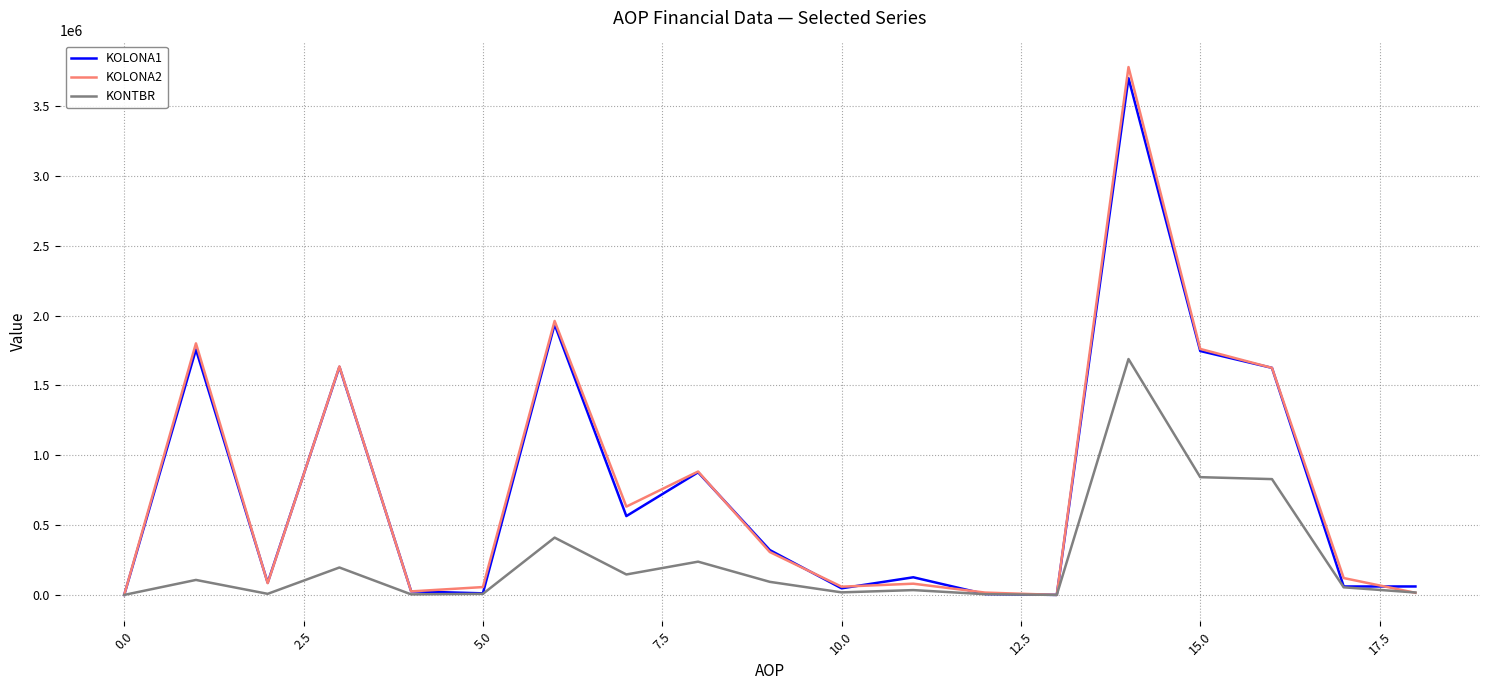

What is the highest value of the KOLONA1 series?

3700505.0